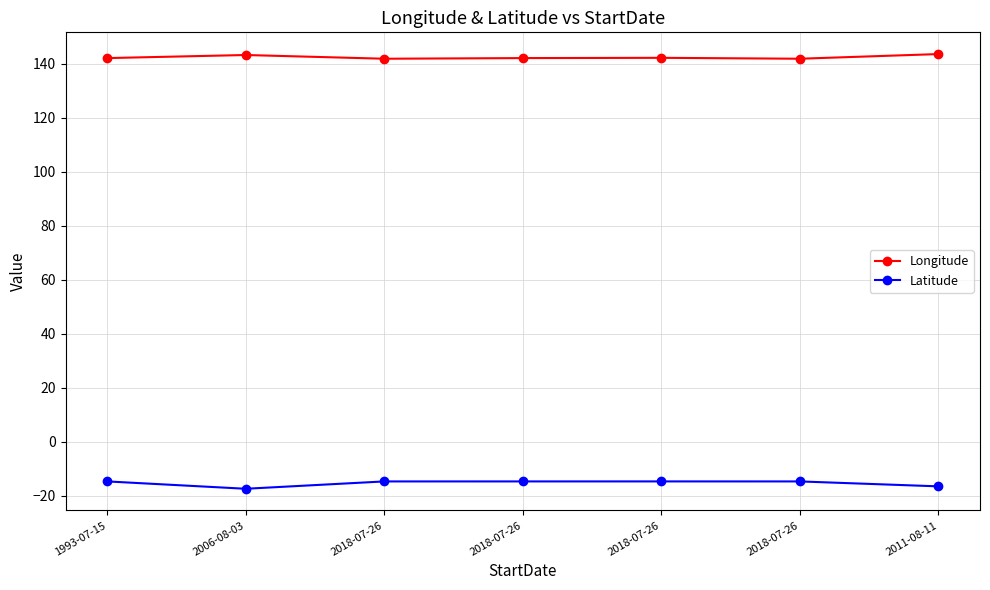

Is this an area chart (filled region under the line)?

No